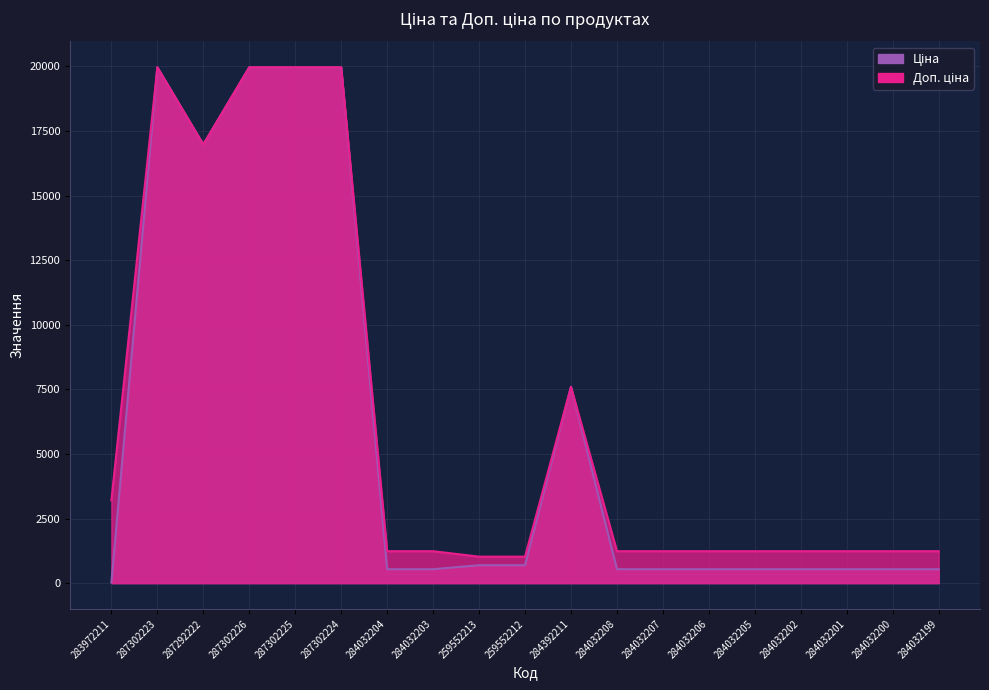

Count the number of categories in the chart.

19